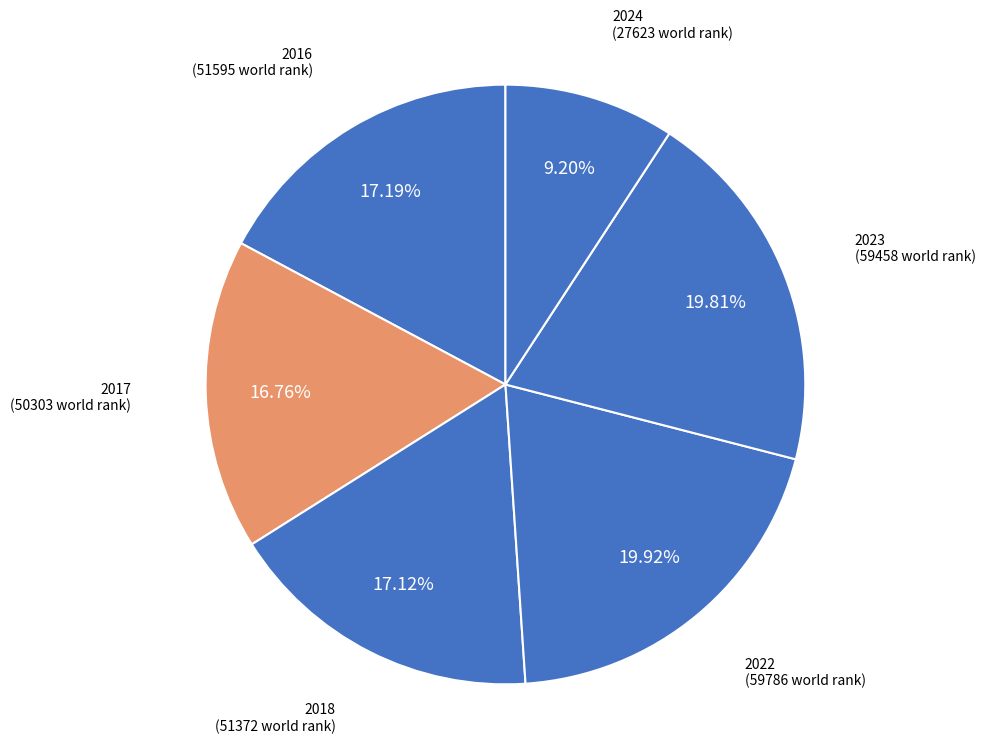

Count the number of slices in the pie.

6